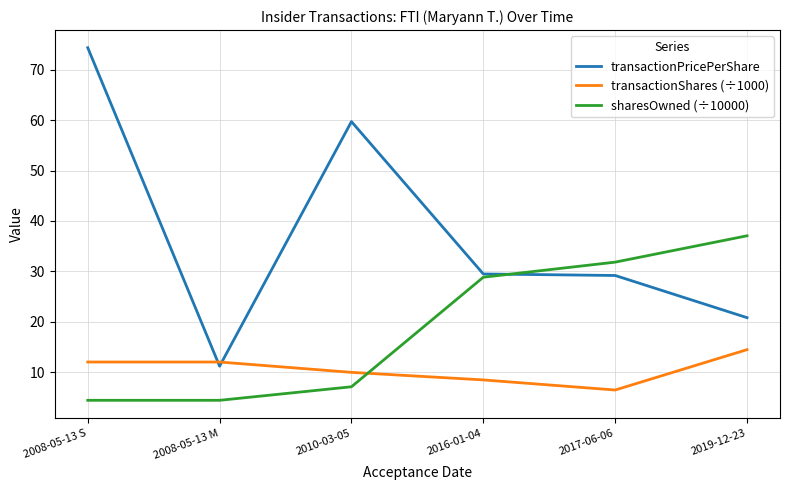

How many distinct data groups are displayed?

3